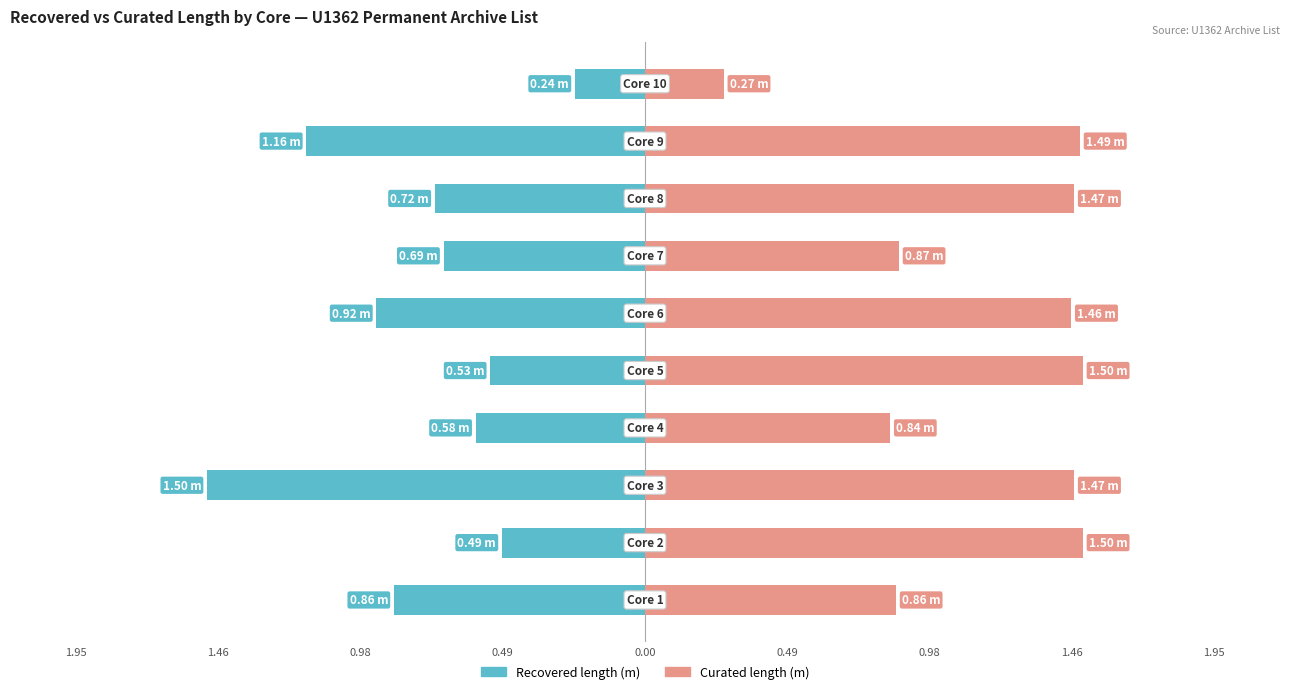

Which series has the widest spread of values?

Recovered length (m)